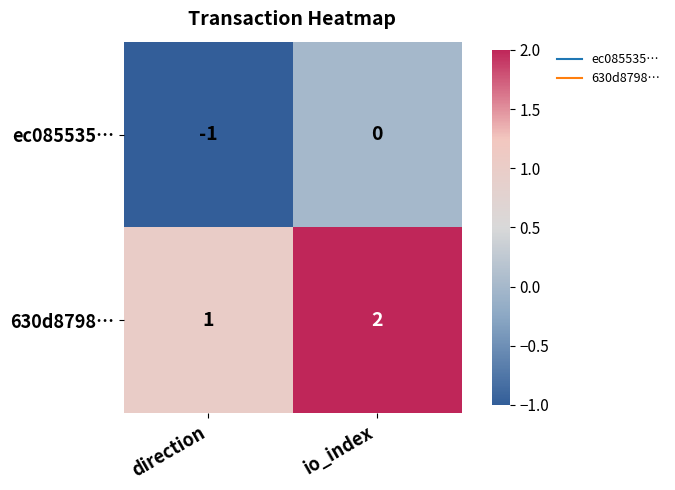

Reading left to right, transcribe all the data shown in this chart.

ec085535…: -1	0
630d8798…: 1	2